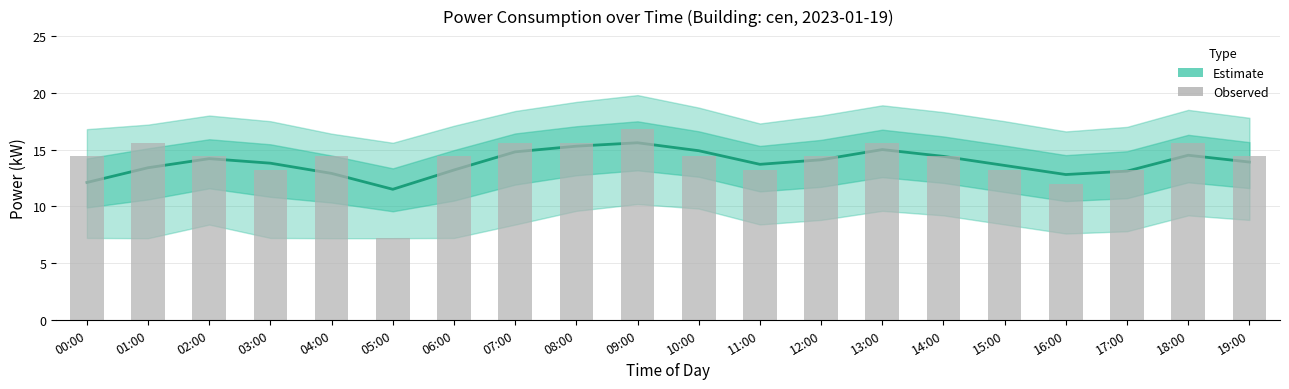

At which label does Estimate first exceed 13?

01:00